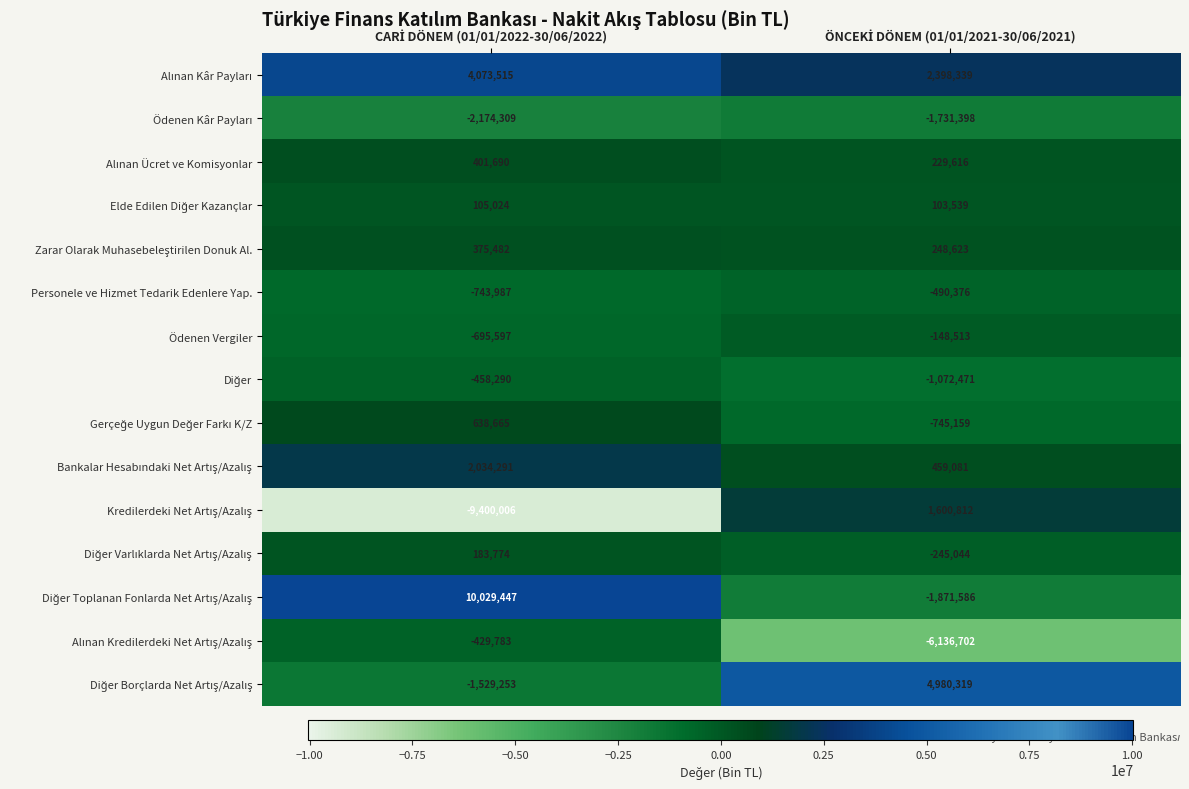

What is the greatest value displayed?

10029447